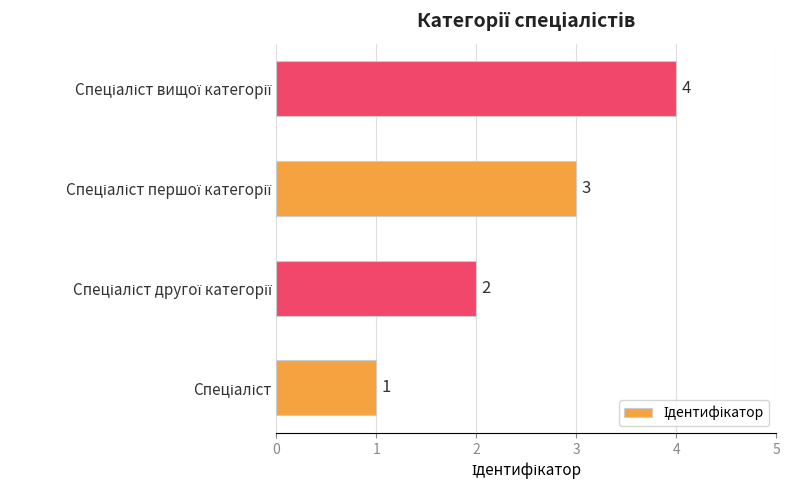

How many values are between 2 and 4?

3